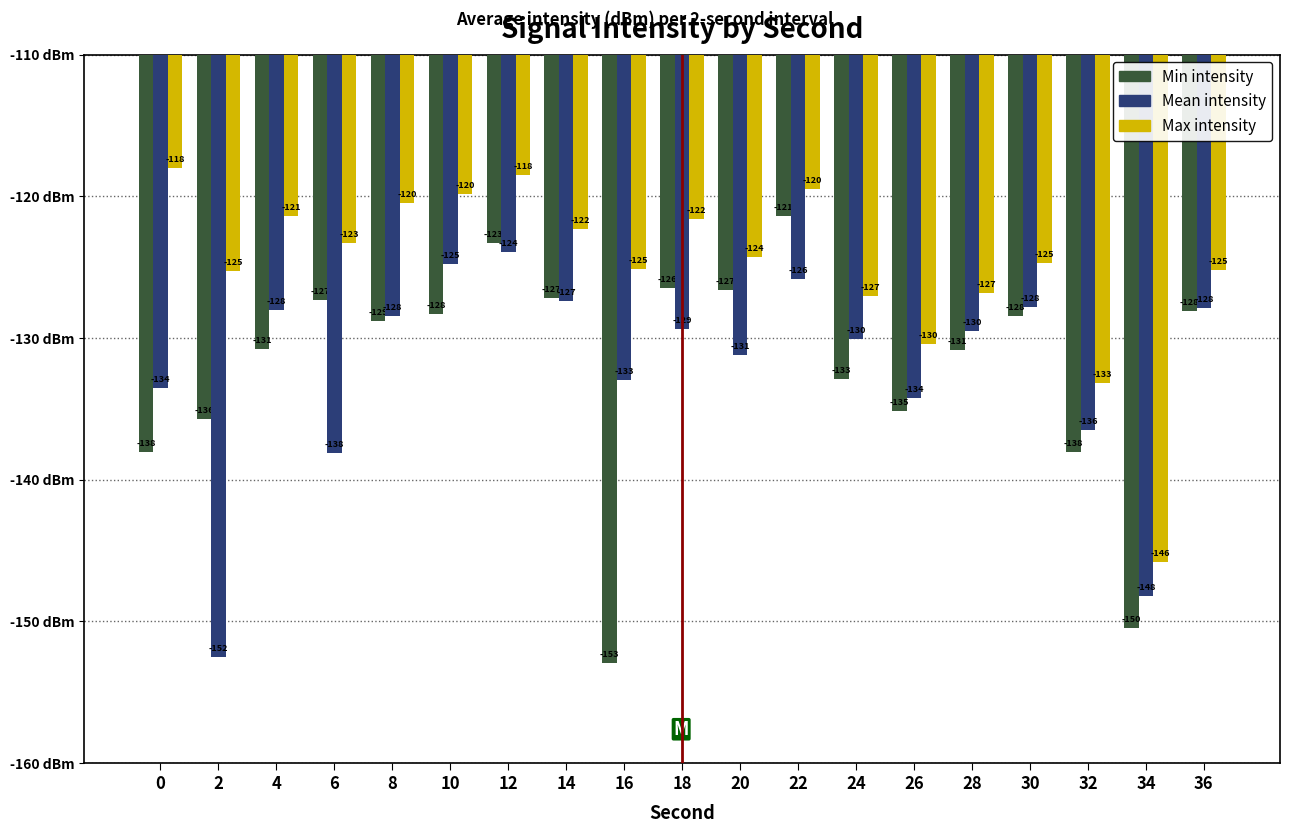

Which series changed the most between 8 and 16?

Min intensity